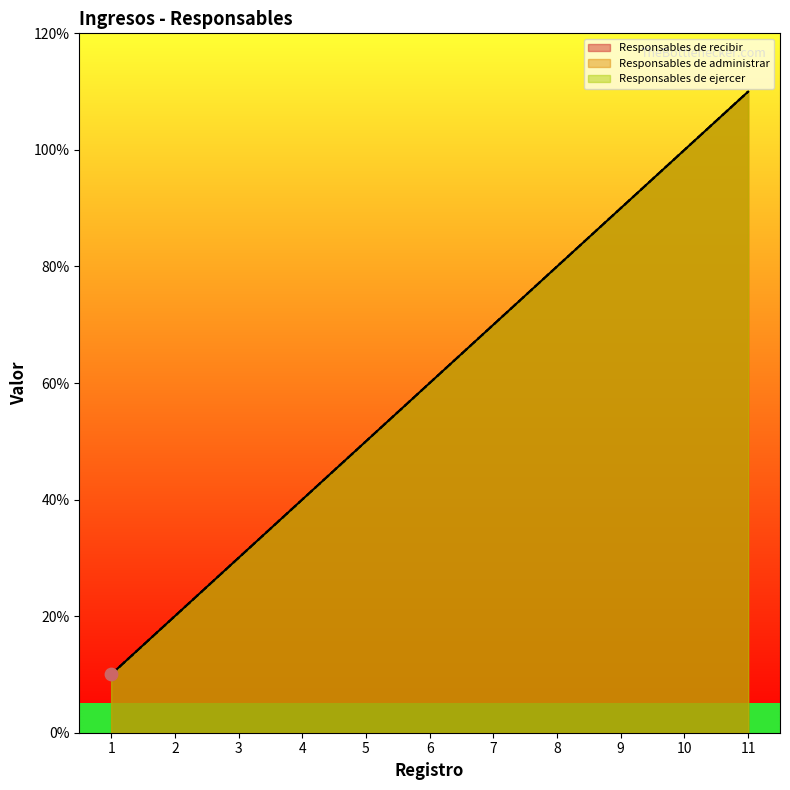

What are all the series names shown in the legend?

Responsables de recibir, Responsables de administrar, Responsables de ejercer